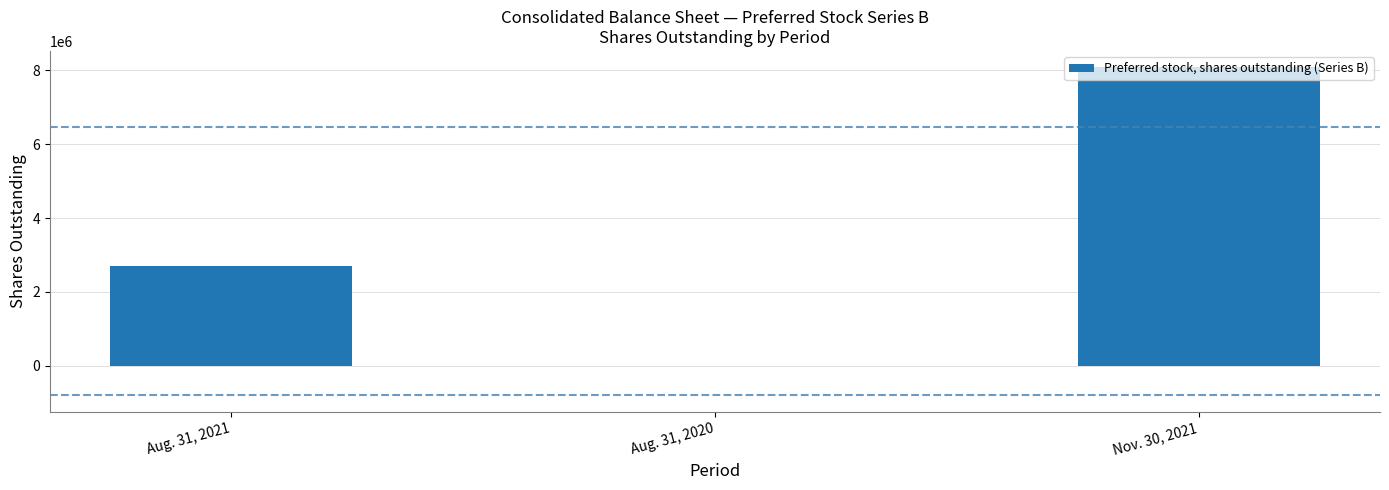

What is the maximum value shown in the chart?

8083542